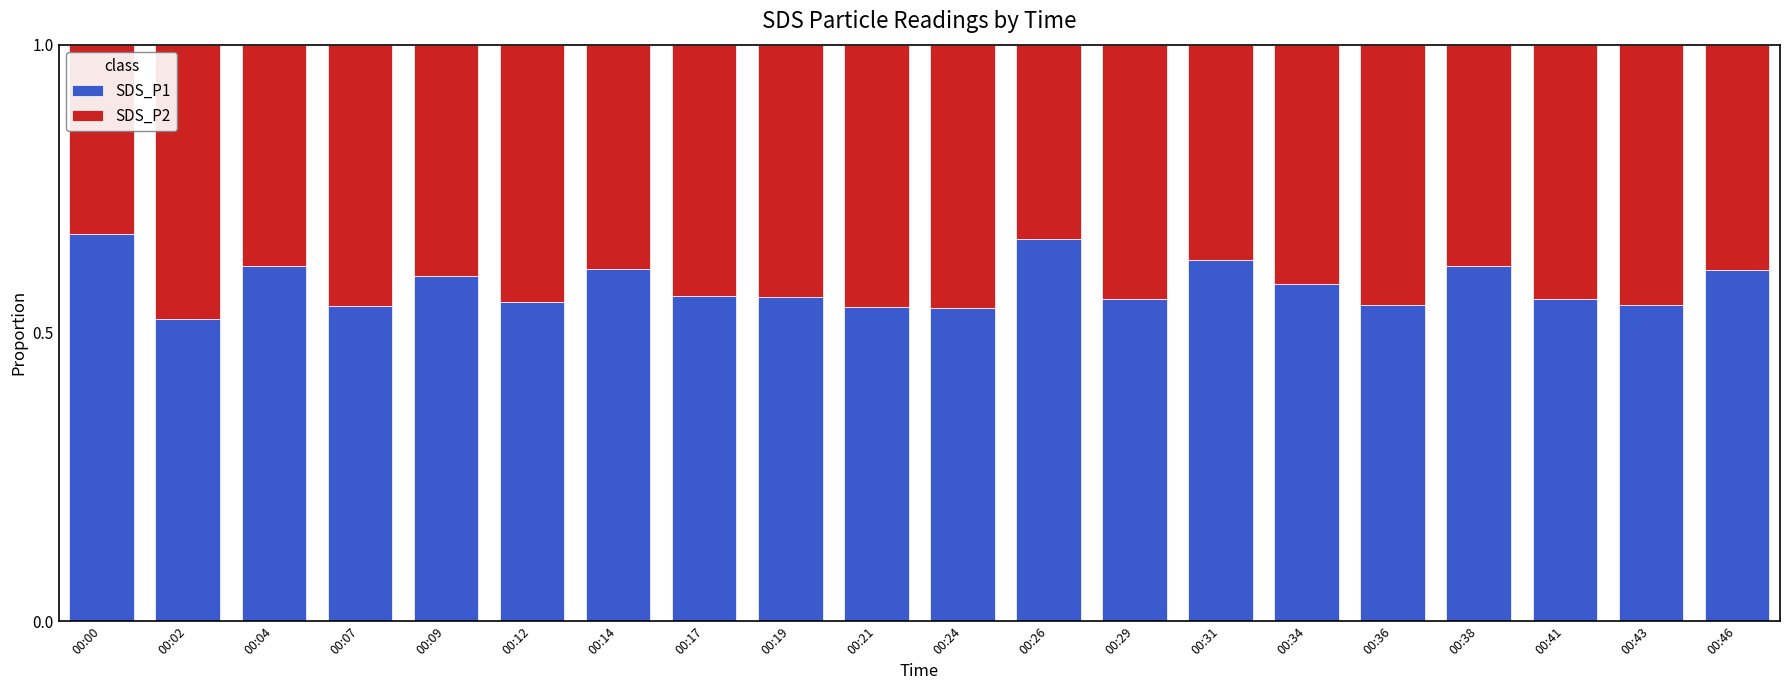

True or false: SDS_P1 has a value of 0.6 at 00:09.

True